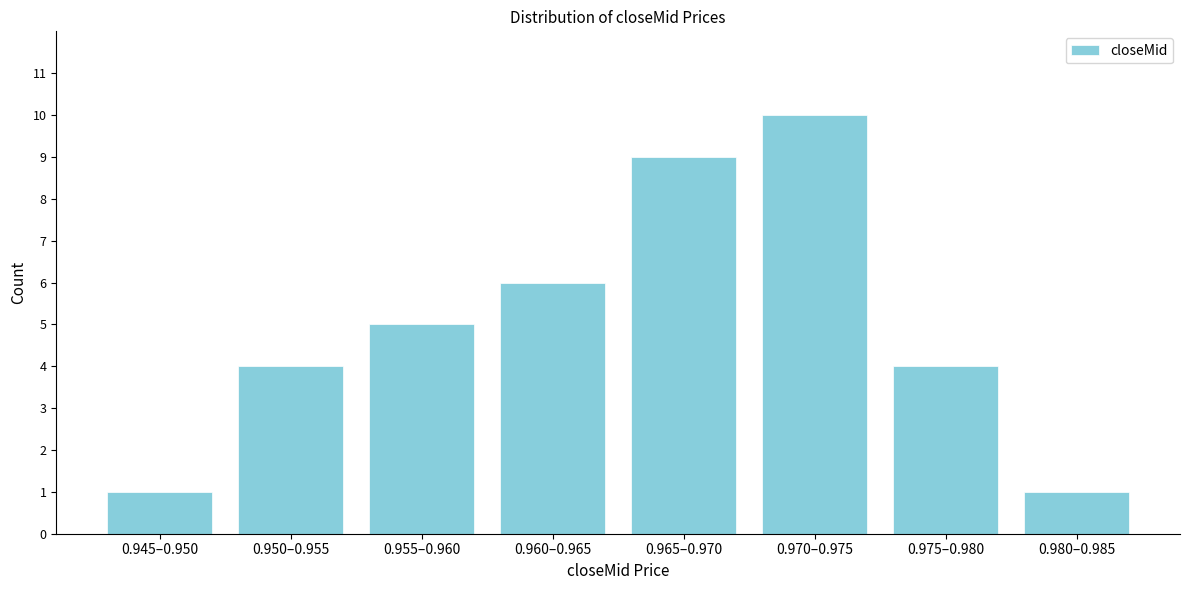

Reading right to left, transcribe all the data shown in this chart.

1	4	10	9	6	5	4	1